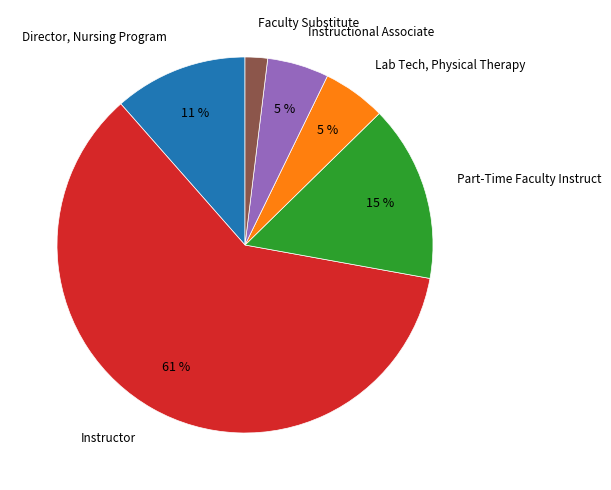

Is the sum of Instructional Associate and Lab Tech, Physical Therapy greater than half?

No